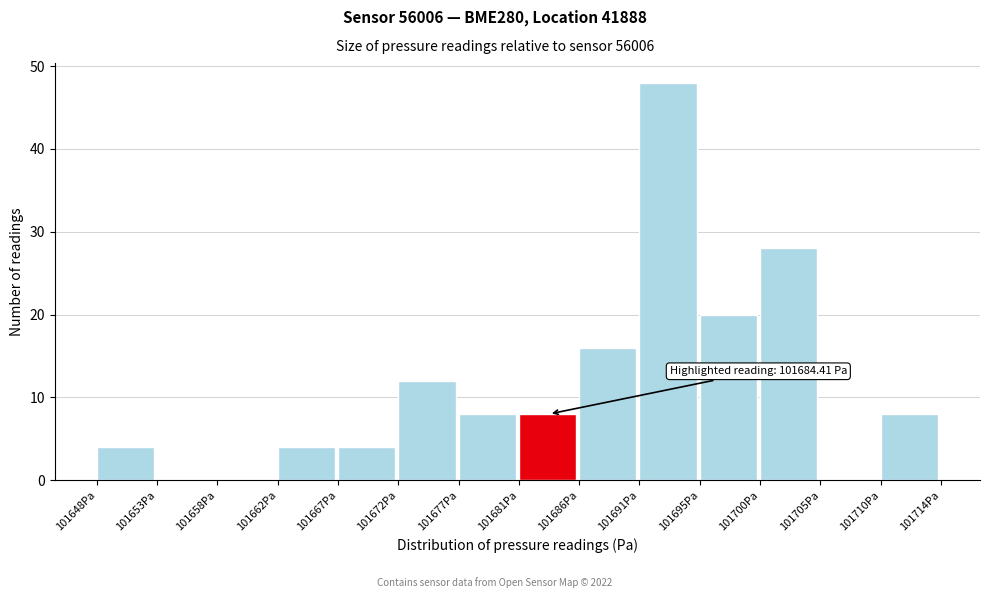

Over which range of the x-axis is the bar tallest?

101690.5 to 101695.5